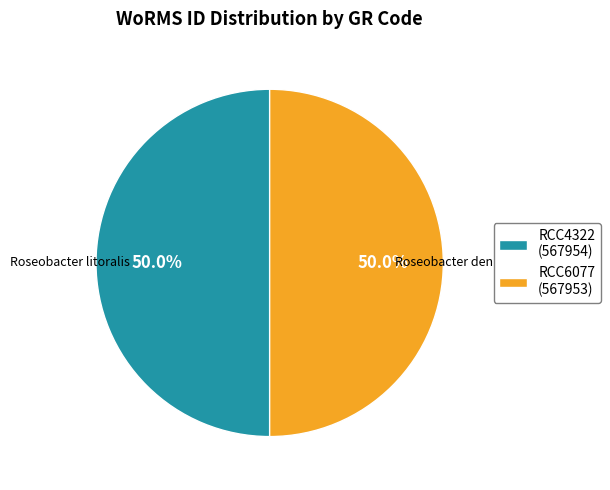

Do RCC6077 and RCC4322 together represent more than half of the pie?

Yes